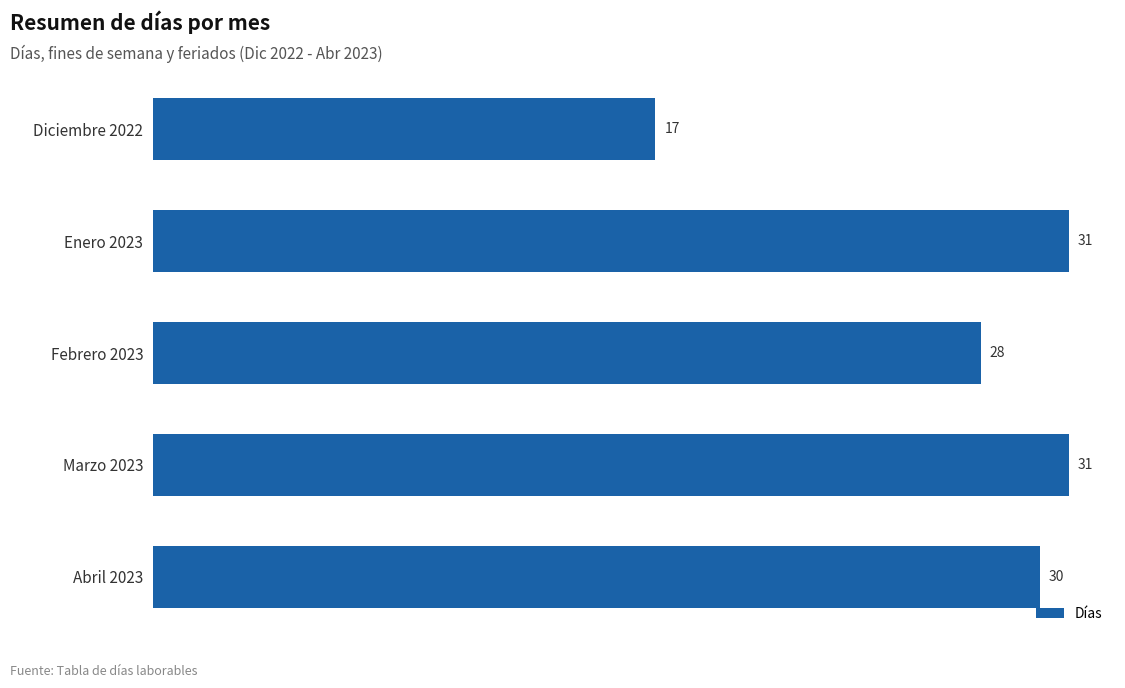

Where is the data nearest to the value 24?

Febrero 2023